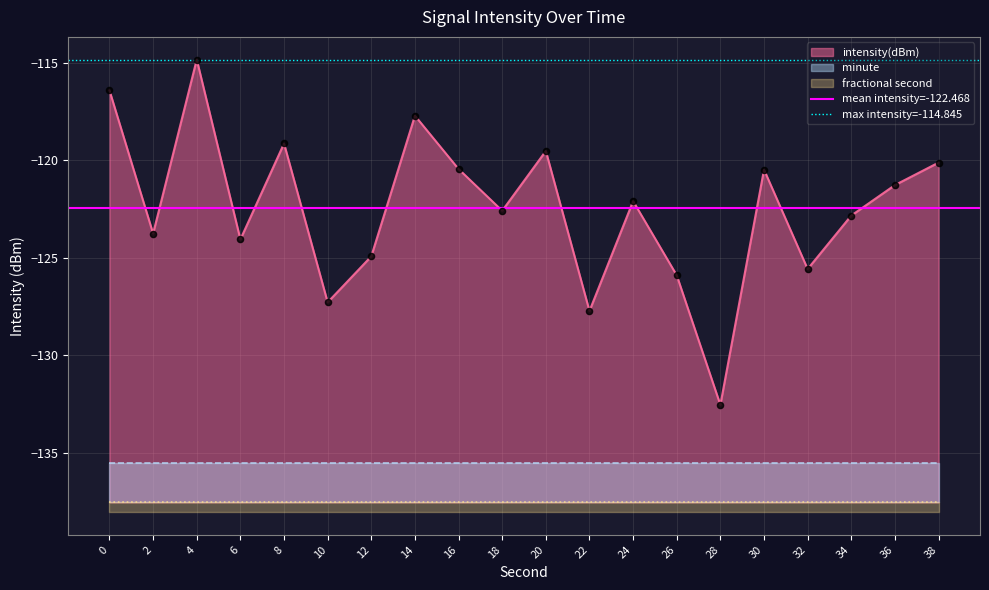

Which series contains the highest Y value?

max intensity=-114.845